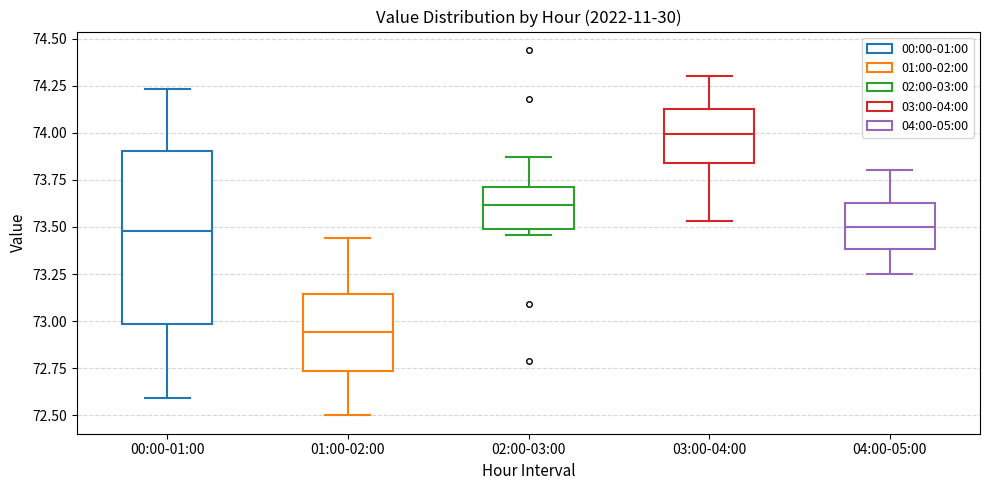

Which box has the lowest median line?

01:00-02:00